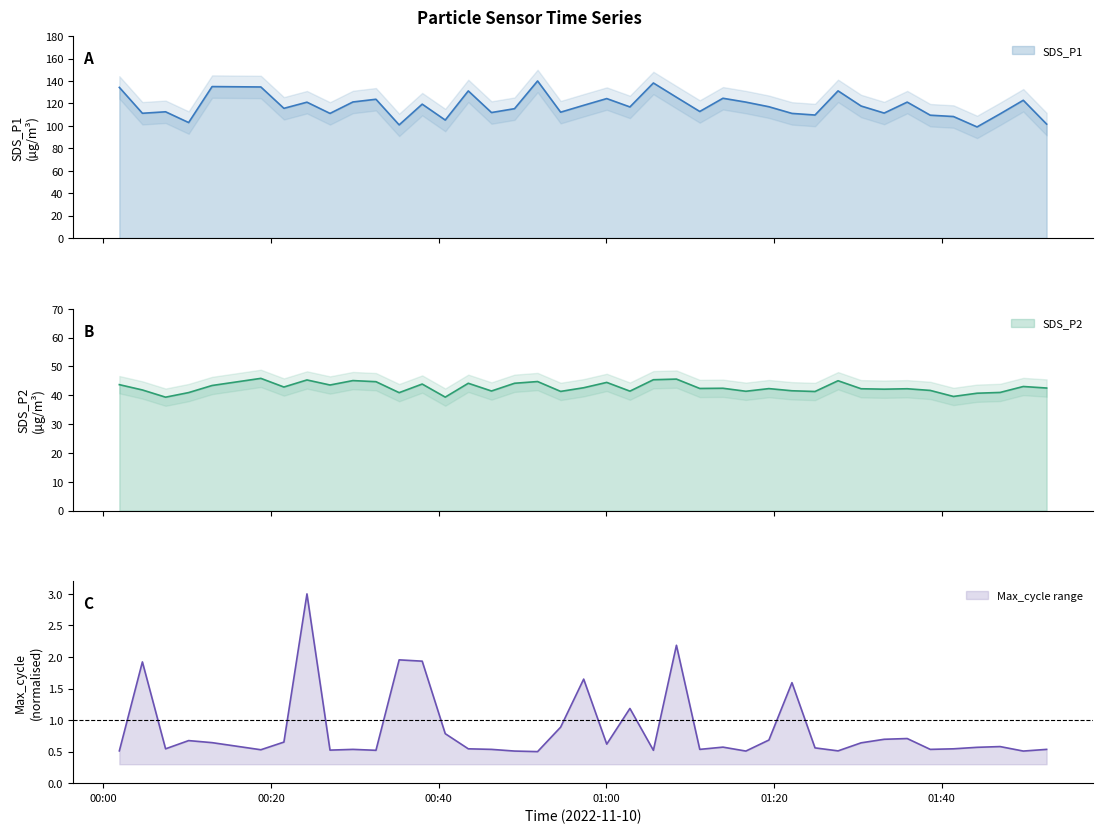

At which category does Max_cycle reach its first local valley?

2022/11/10 00:07:25